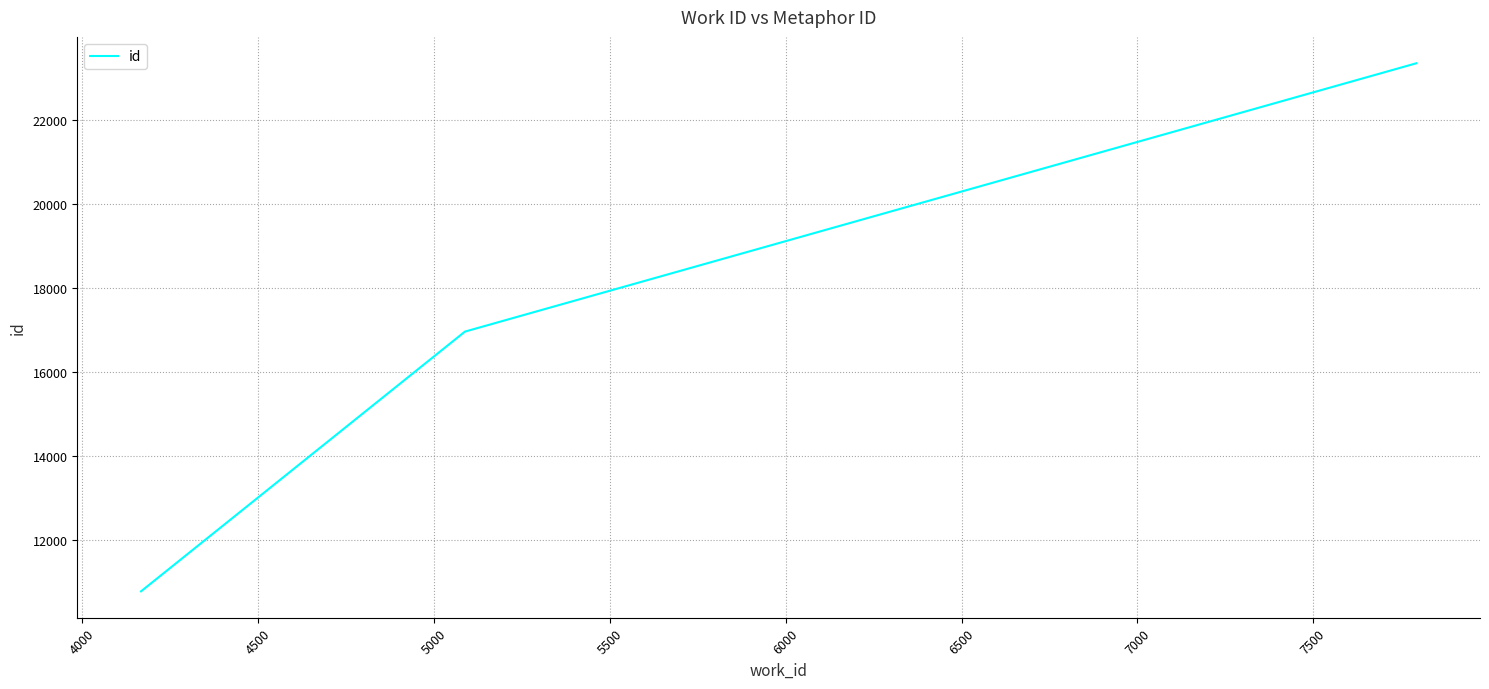

What is the difference between the maximum and minimum values?

12558